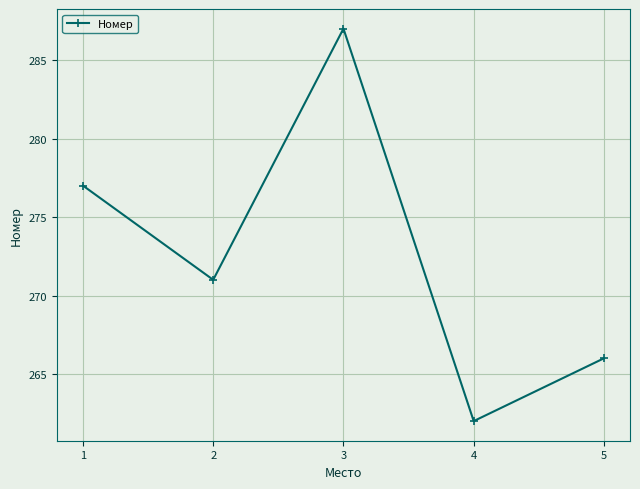

How many values are between 266 and 277?

3